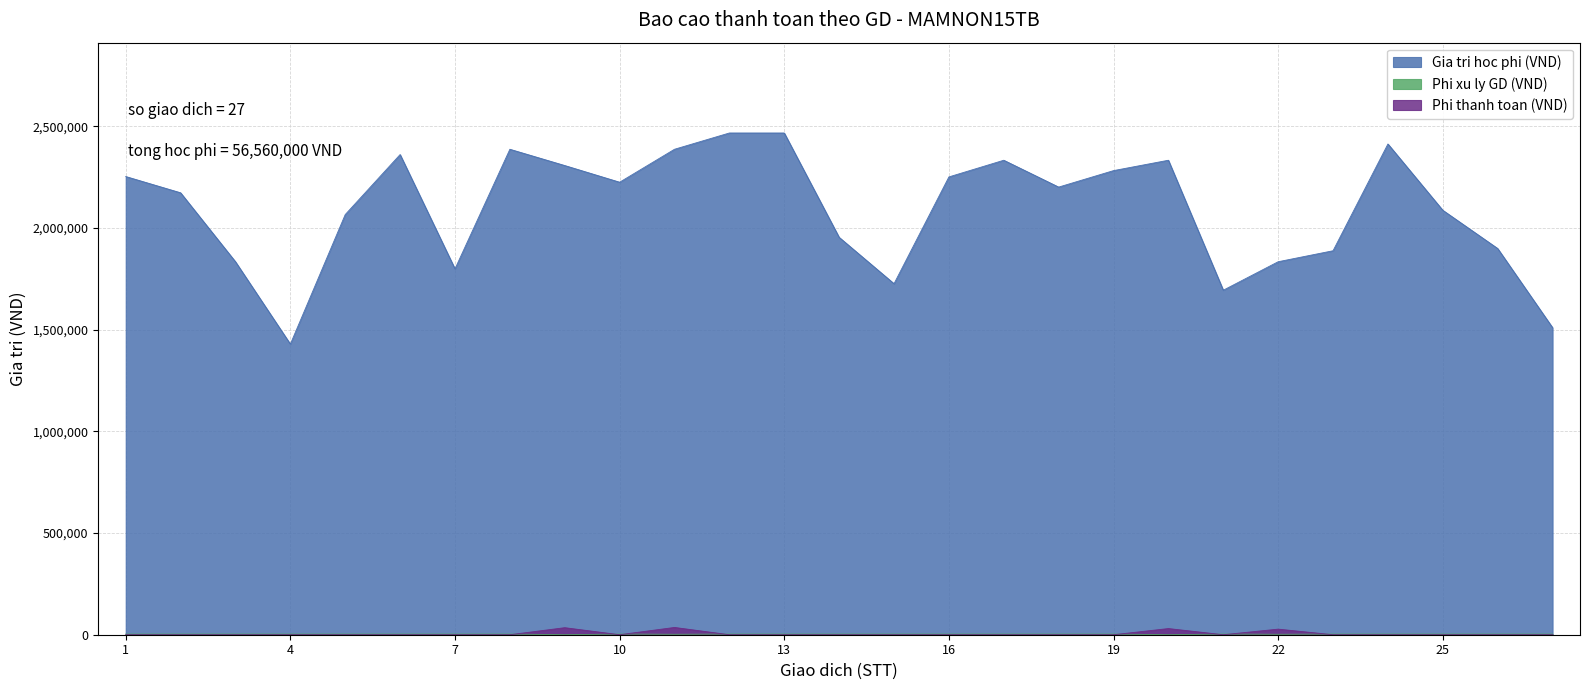

How many lines are shown in the chart?

3